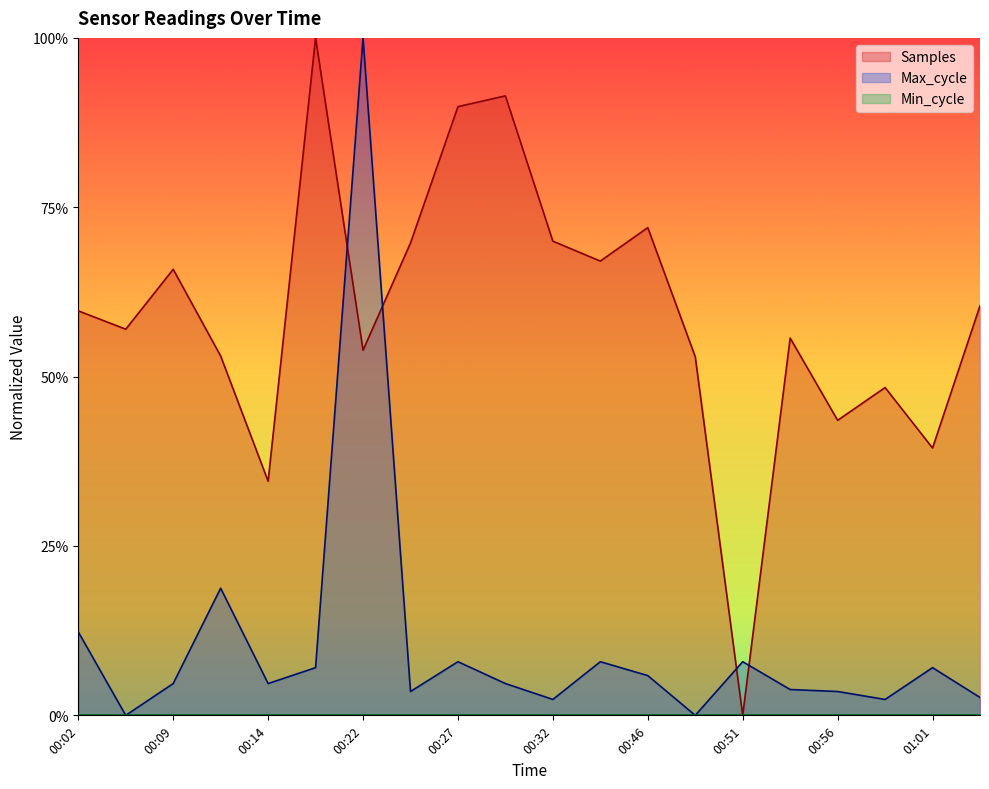

What is the sum of all Max_cycle values?

2.1